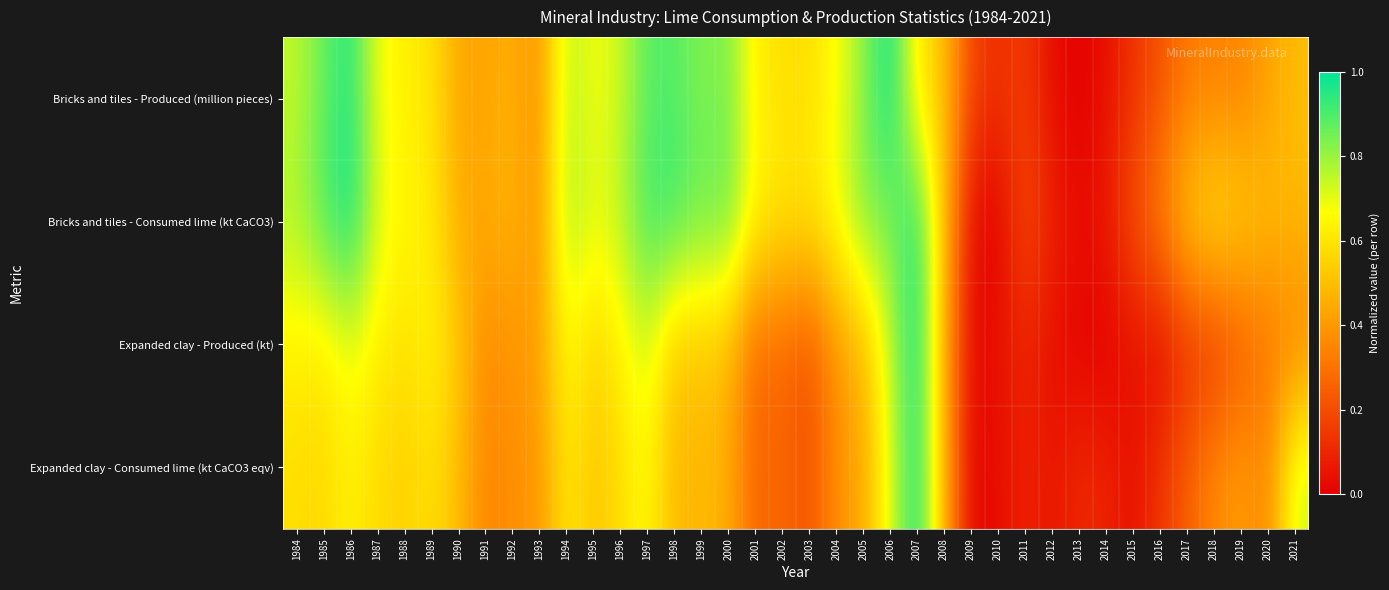

Reading right to left, list all the values displayed in this chart.

Bricks and tiles - Produced (million pieces): 2021=0.5	2020=0.4	2019=0.3	2018=0.3	2017=0.3	2016=0.2	2015=0.1	2014=0.0	2013=0.0	2012=0.0	2011=0.2	2010=0.1	2009=0.2	2008=0.5	2007=0.6	2006=1.0	2005=0.8	2004=0.7	2003=0.6	2002=0.6	2001=0.6	2000=0.8	1999=0.8	1998=0.9	1997=0.9	1996=0.7	1995=0.7	1994=0.8	1993=0.4	1992=0.5	1991=0.4	1990=0.4	1989=0.6	1988=0.6	1987=0.7	1986=1.0	1985=0.9	1984=0.7
Bricks and tiles - Consumed lime (kt CaCO3): 2021=0.5	2020=0.5	2019=0.6	2018=0.6	2017=0.5	2016=0.3	2015=0.2	2014=0.1	2013=0.0	2012=0.1	2011=0.2	2010=0.0	2009=0.0	2008=0.5	2007=1.0	2006=0.8	2005=0.8	2004=0.7	2003=0.6	2002=0.6	2001=0.6	2000=0.9	1999=0.9	1998=0.9	1997=0.9	1996=0.8	1995=0.7	1994=0.8	1993=0.4	1992=0.5	1991=0.4	1990=0.4	1989=0.6	1988=0.6	1987=0.7	1986=1.0	1985=0.9	1984=0.8
Expanded clay - Produced (kt): 2021=0.3	2020=0.3	2019=0.2	2018=0.1	2017=0.1	2016=0.0	2015=0.0	2014=0.0	2013=0.0	2012=0.0	2011=0.1	2010=0.1	2009=0.0	2008=0.5	2007=1.0	2006=0.7	2005=0.5	2004=0.4	2003=0.2	2002=0.3	2001=0.3	2000=0.5	1999=0.5	1998=0.5	1997=0.7	1996=0.6	1995=0.6	1994=0.7	1993=0.4	1992=0.4	1991=0.4	1990=0.5	1989=0.6	1988=0.6	1987=0.6	1986=0.7	1985=0.6	1984=0.6
Expanded clay - Consumed lime (kt CaCO3 eqv): 2021=0.7	2020=0.3	2019=0.4	2018=0.4	2017=0.3	2016=0.1	2015=0.0	2014=0.1	2013=0.1	2012=0.1	2011=0.1	2010=0.0	2009=0.0	2008=0.5	2007=1.0	2006=0.7	2005=0.4	2004=0.4	2003=0.2	2002=0.3	2001=0.3	2000=0.5	1999=0.5	1998=0.5	1997=0.7	1996=0.6	1995=0.5	1994=0.6	1993=0.4	1992=0.4	1991=0.3	1990=0.5	1989=0.6	1988=0.5	1987=0.6	1986=0.6	1985=0.6	1984=0.6